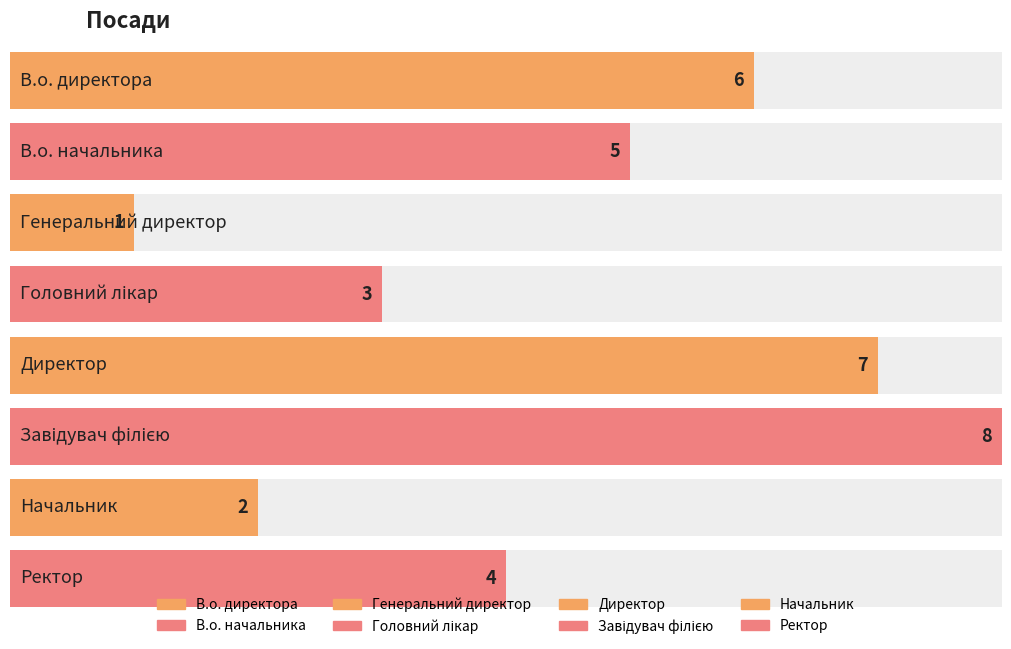

What is the change in value from Генеральний директор to Директор?

+6